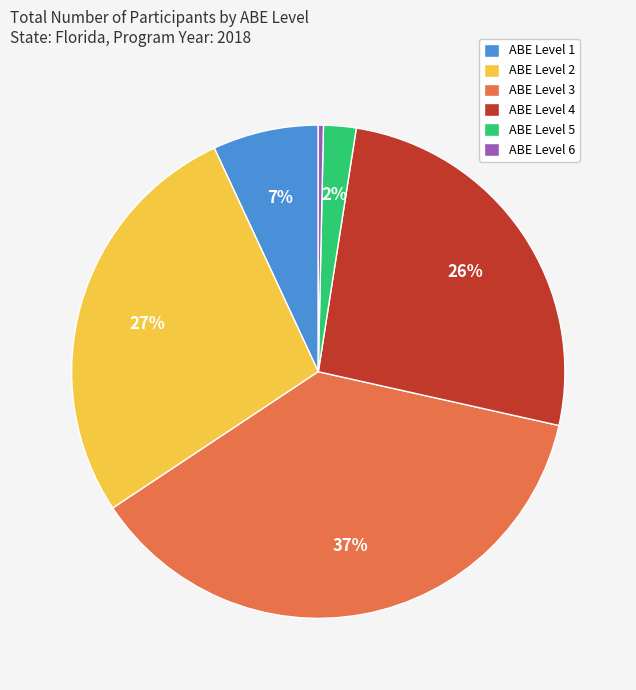

To the nearest percent, what is the difference between the largest and smallest slice percentages?

37%